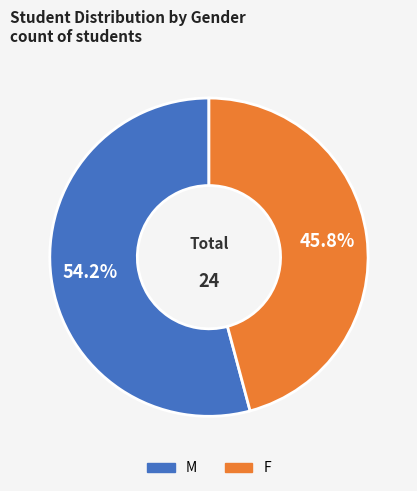

True or false: F accounts for 38% of the total.

False